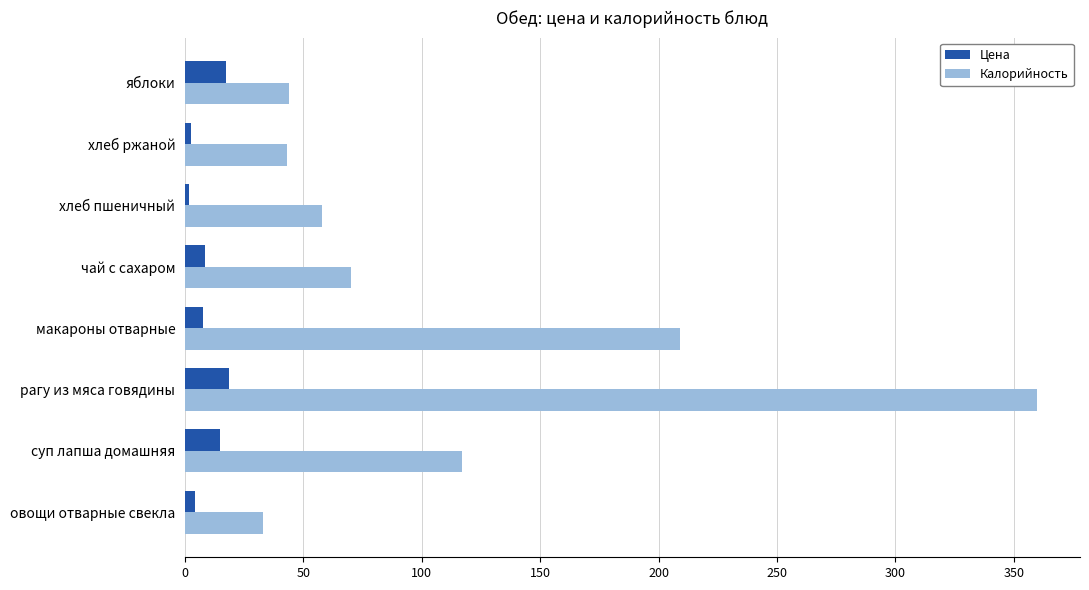

What is the difference between the highest and lowest values at рагу из мяса говядины?

341.4